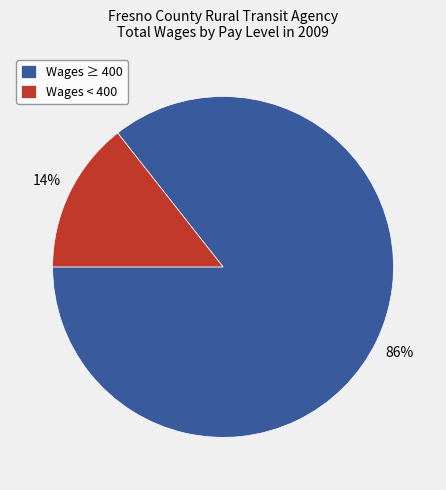

Does any single category account for the majority?

Yes